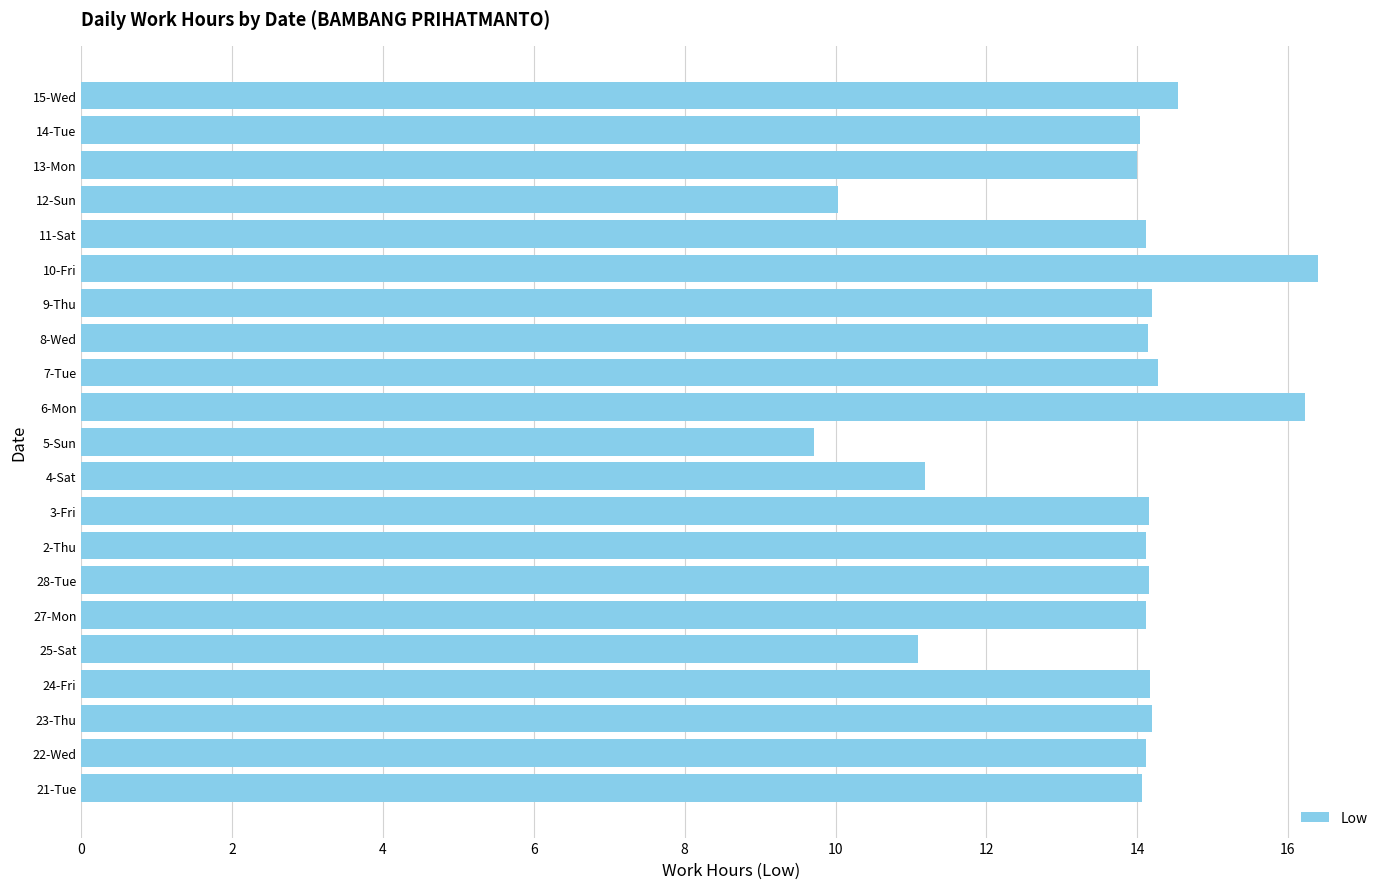

What is the difference between the maximum and minimum values?

6.7